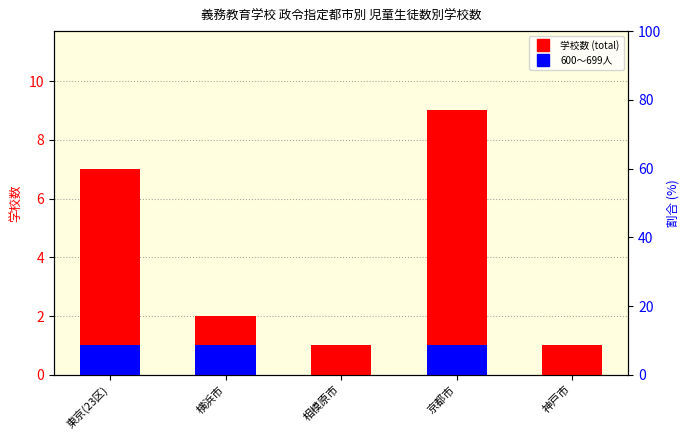

Does the chart contain stacked bars?

No